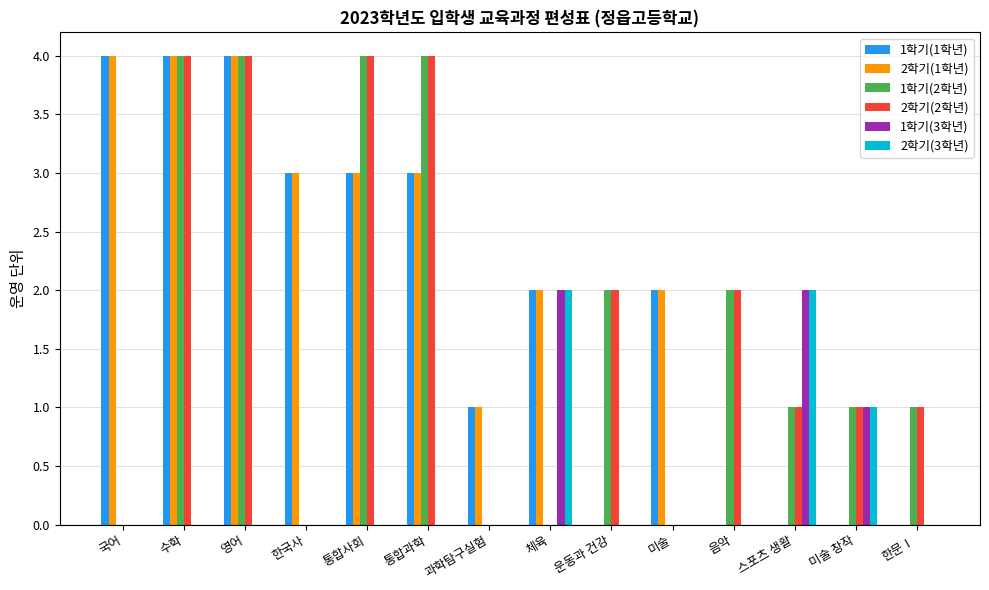

Is it true that 1학기(3학년) equals 1 at 국어?

False